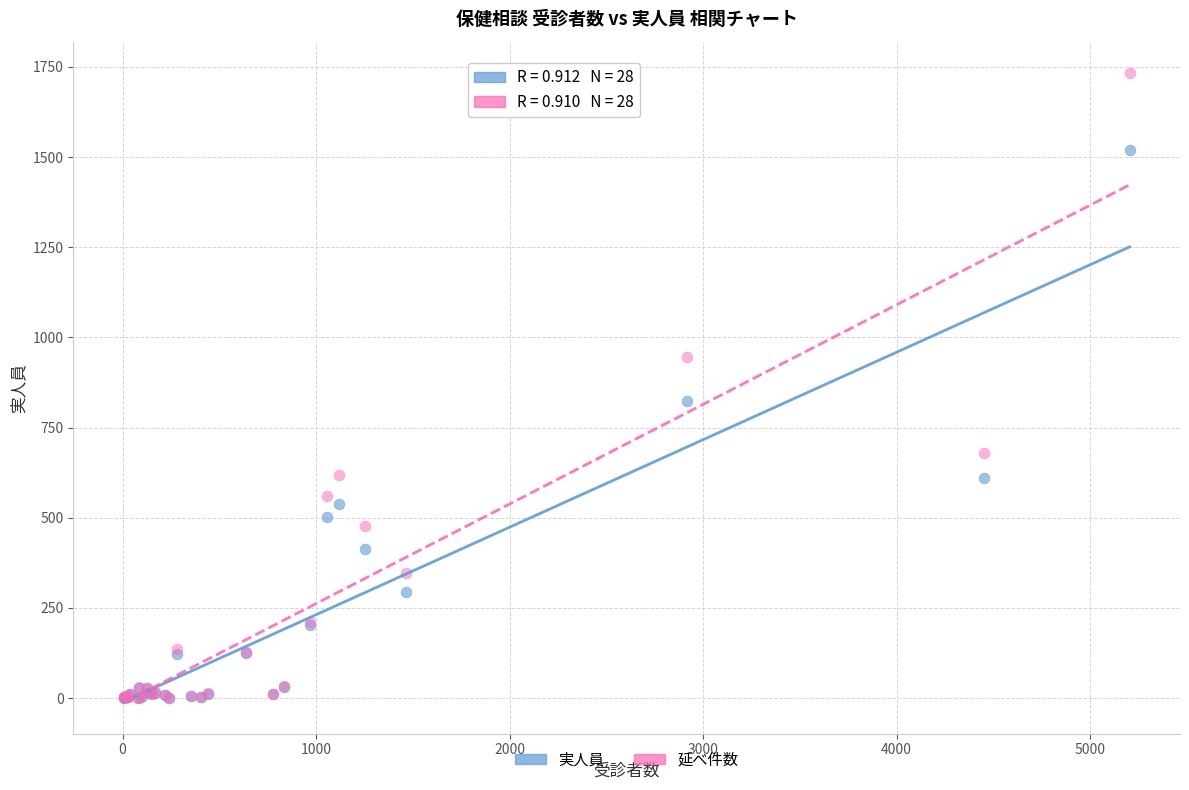

What are all the series names shown in the legend?

実人員, 延べ件数